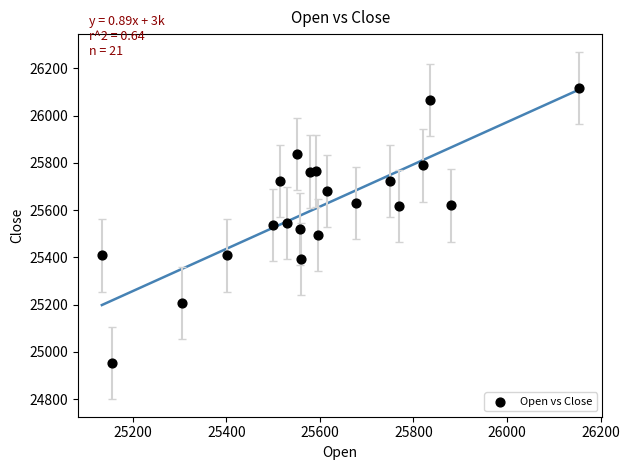

What is the range of X values (max minus min)?

1019